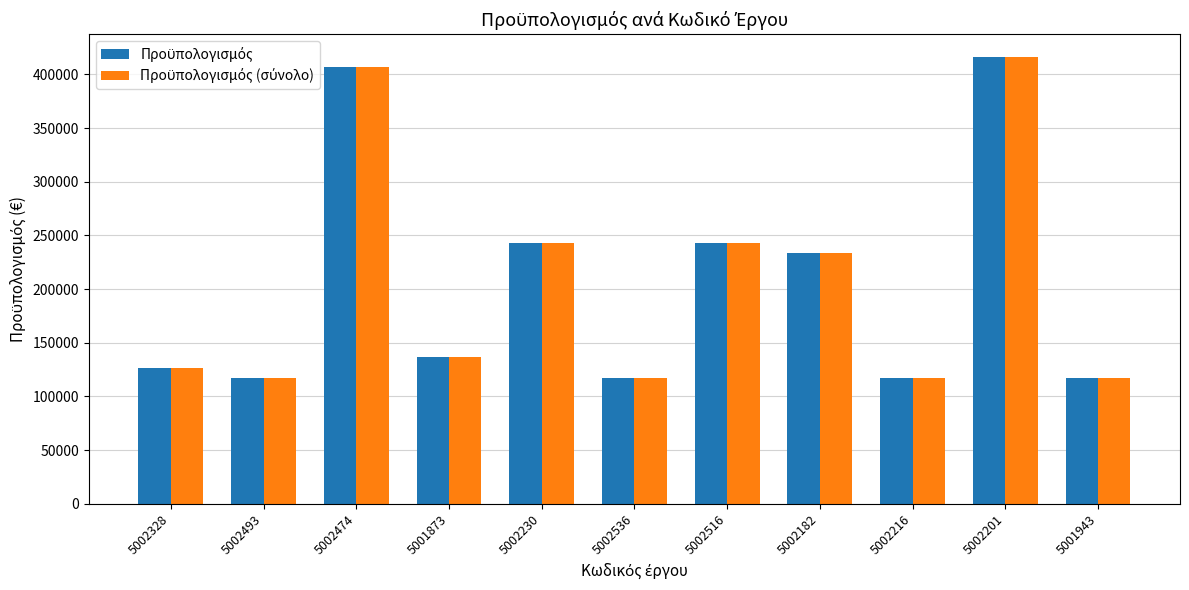

What position from the right is 5002474?

9